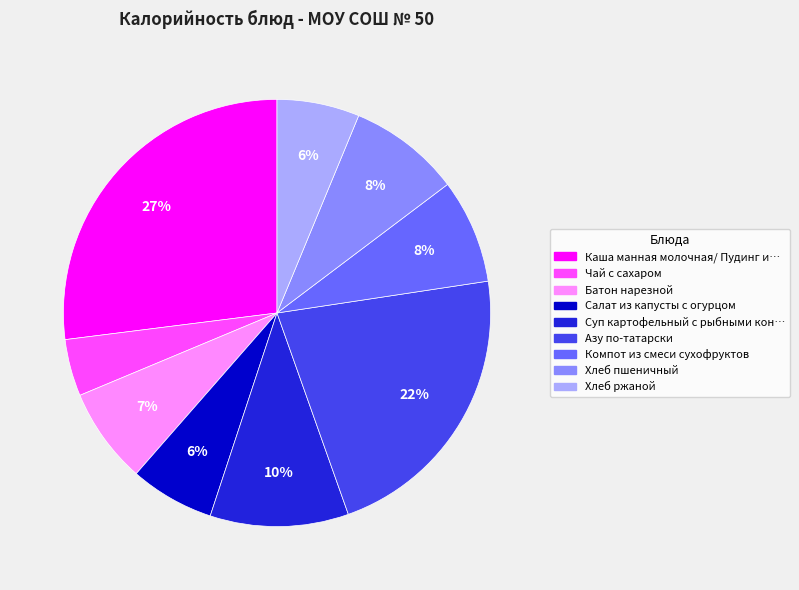

Is there any slice that represents more than half of the pie?

No